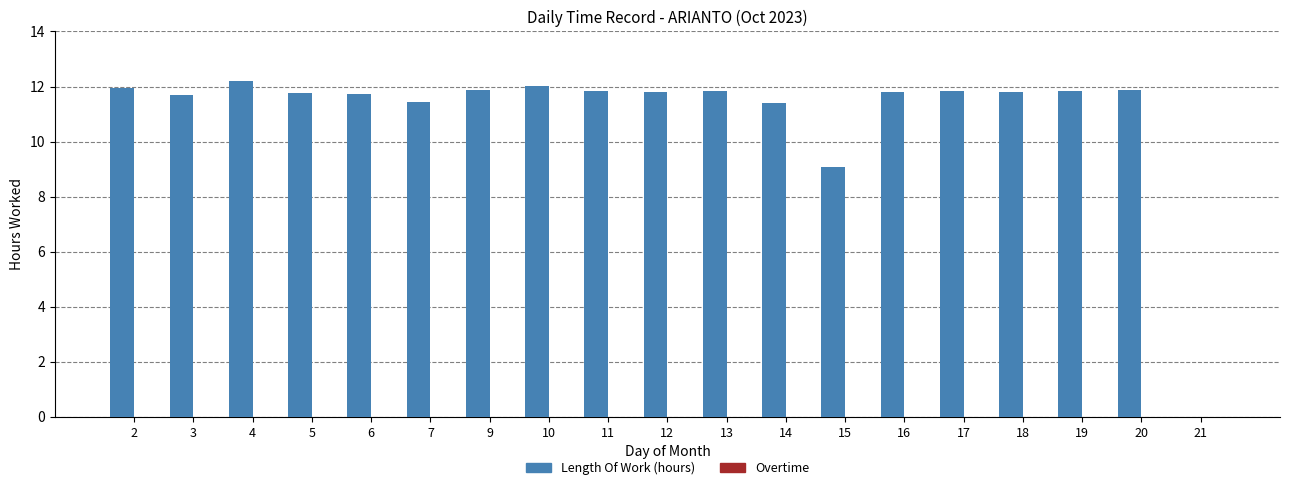

Between 9 and 3, which is larger?

9